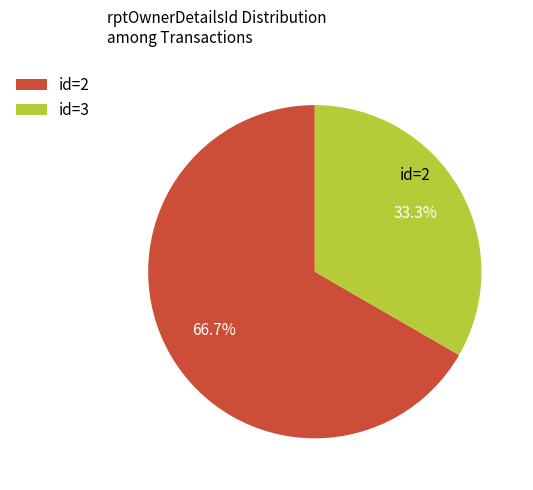

Is there a majority slice in this chart?

Yes